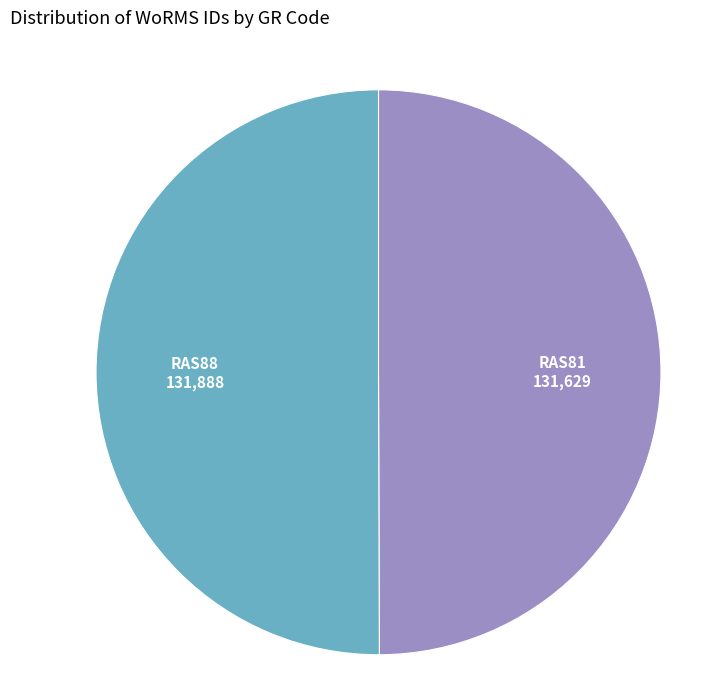

The RAS81 slice represents 50% of the pie. True or false?

True